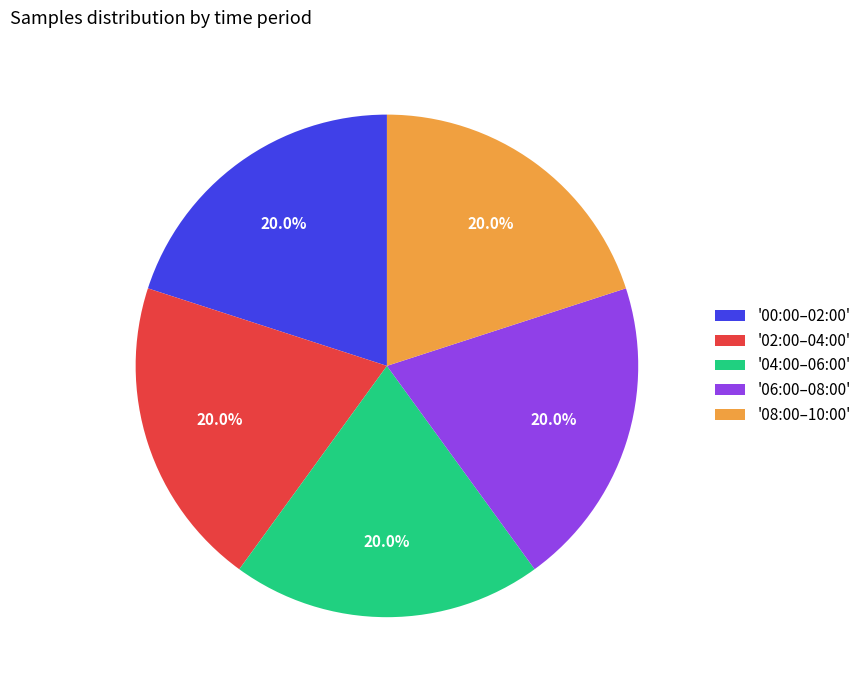

Combined, what portion of the pie is '08:00–10:00' and '04:00–06:00'?

40.0%